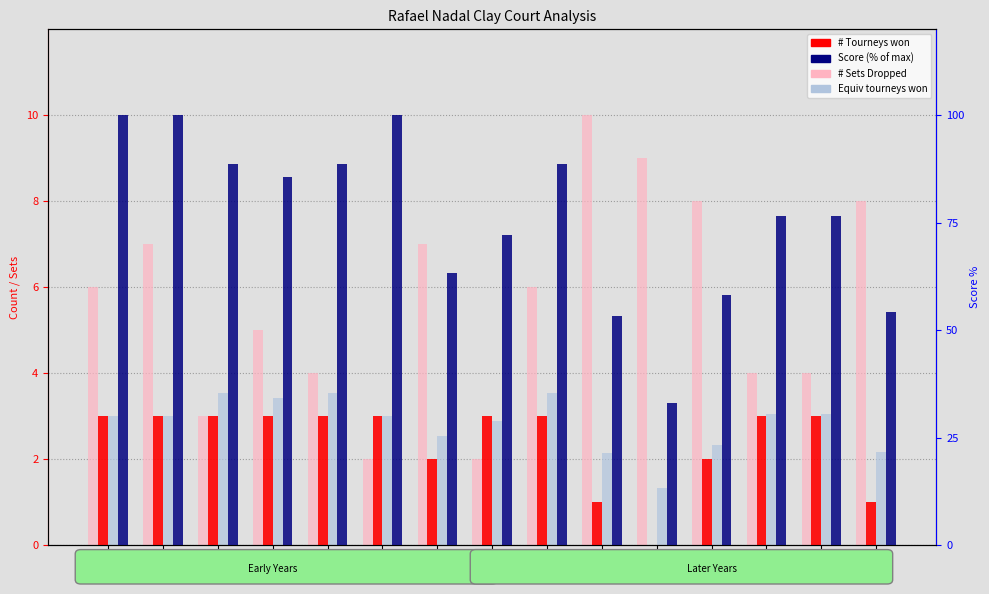

True or false: # Tourneys won has a value of 1.7 at 2015.

False